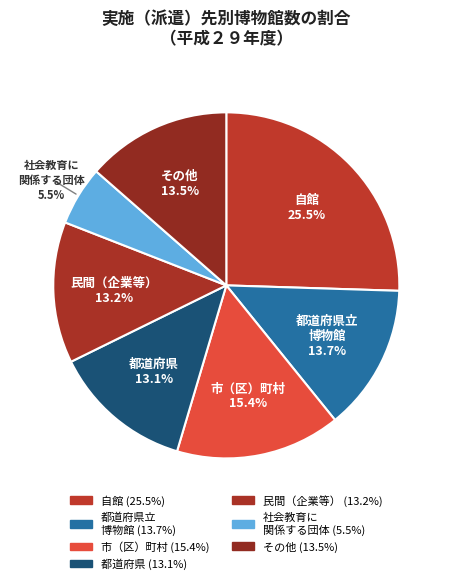

Approximately how many times larger is the value at 民間（企業等） compared to 都道府県?

1.0